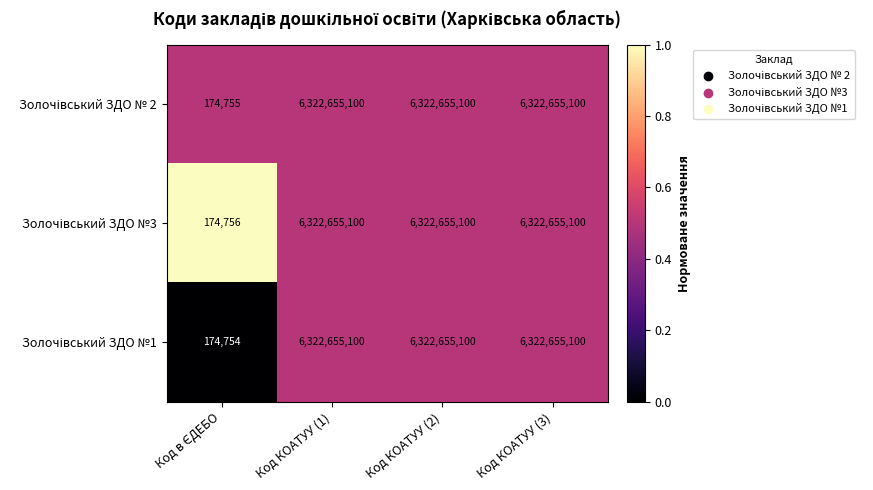

What is the total value across all series at Код КОАТУУ (1)?

18967965300